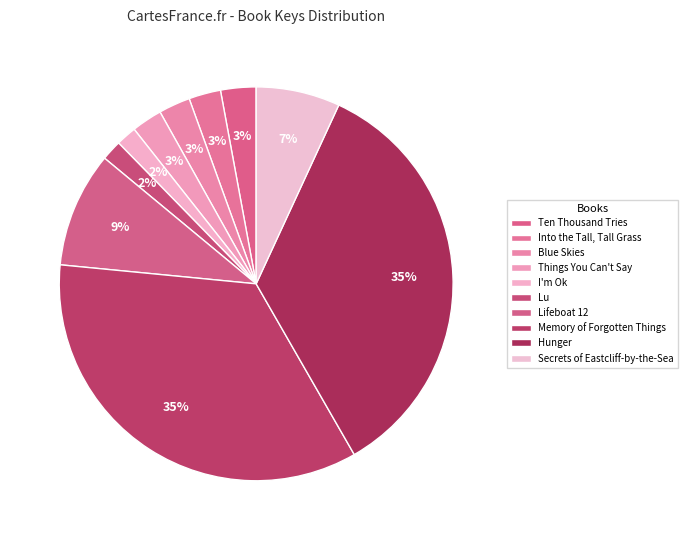

How many segments does this pie chart have?

10